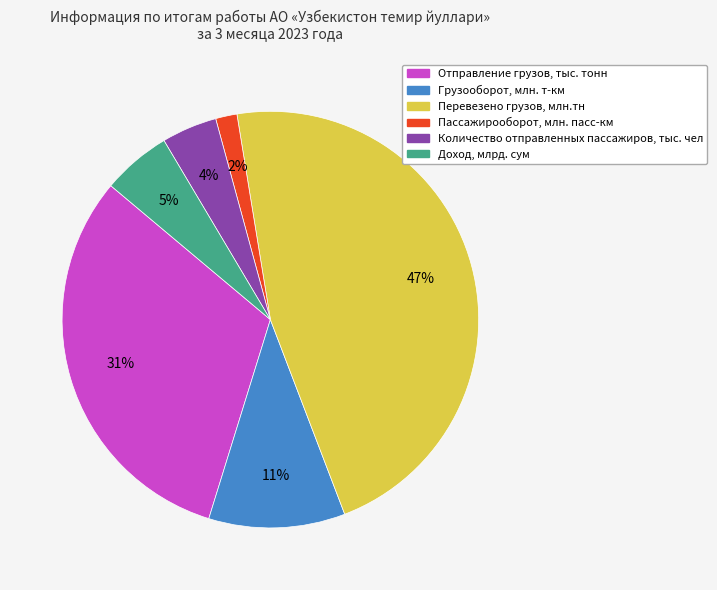

Between Количество отправленных пассажиров, тыс. чел and Доход, млрд. сум, which is larger?

Доход, млрд. сум